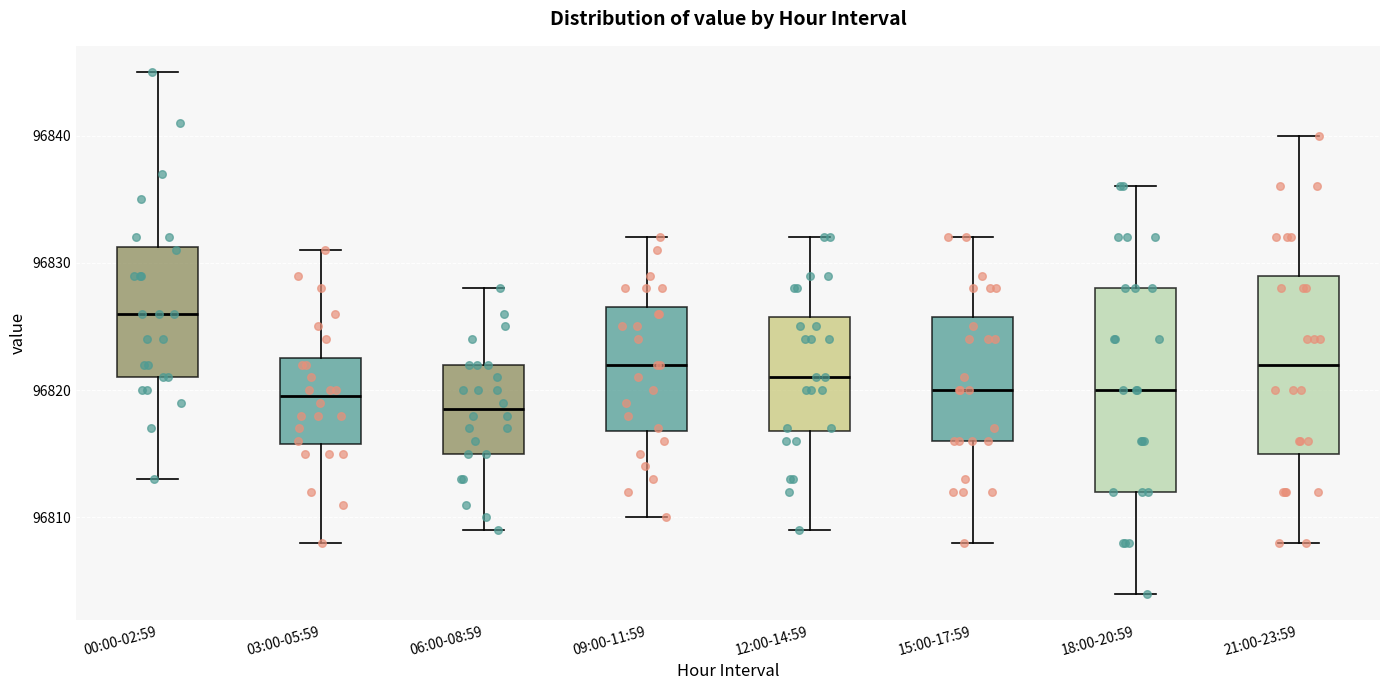

Reading left to right, transcribe this box plot: for each box, give where its median line is, the range the box spans, and where its two whiskers end, as read against the y-axis. The values are not printed on the chart, so give them approximately, as read against the axis.

00:00-02:59: median 96826, box 96821 to 96831, whiskers 96813 to 96845
03:00-05:59: median 96820, box 96816 to 96823, whiskers 96808 to 96831
06:00-08:59: median 96819, box 96815 to 96822, whiskers 96809 to 96828
09:00-11:59: median 96822, box 96817 to 96827, whiskers 96810 to 96832
12:00-14:59: median 96821, box 96817 to 96826, whiskers 96809 to 96832
15:00-17:59: median 96820, box 96816 to 96826, whiskers 96808 to 96832
18:00-20:59: median 96820, box 96812 to 96828, whiskers 96804 to 96836
21:00-23:59: median 96822, box 96815 to 96829, whiskers 96808 to 96840